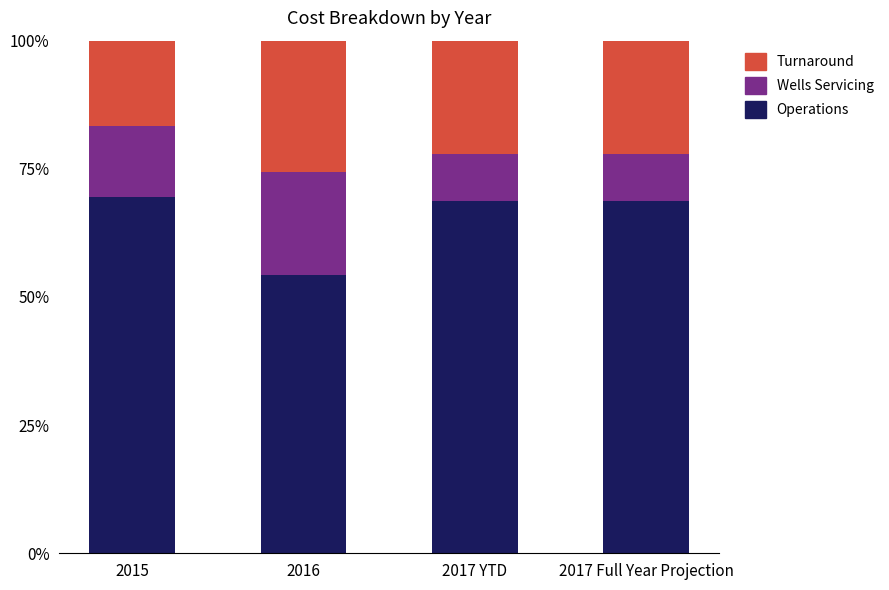

What is the minimum value for Operations?

54.3